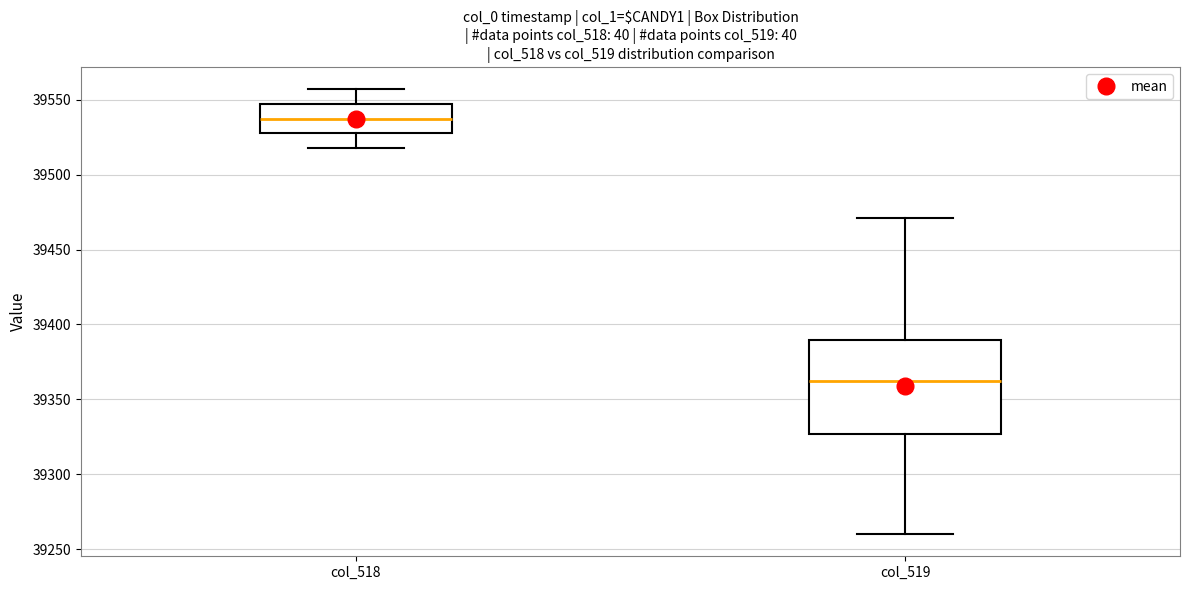

Where is the lower edge of the box for col_519 on the y-axis? The values are not printed on the chart, so give them approximately, as read against the axis.

39325